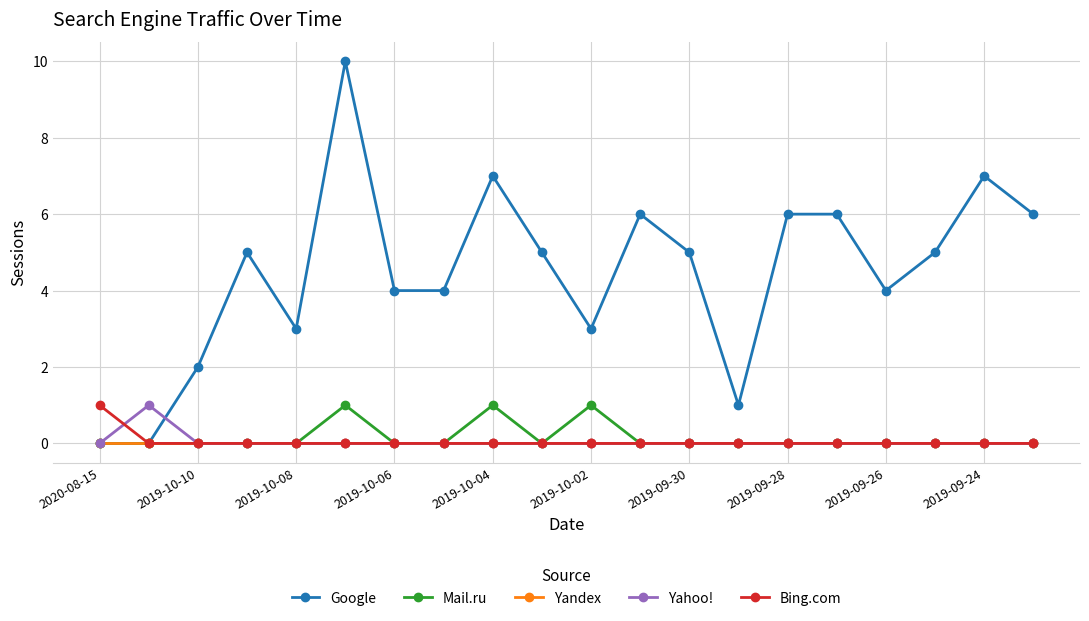

At how many categories does at least one series exceed 8?

1